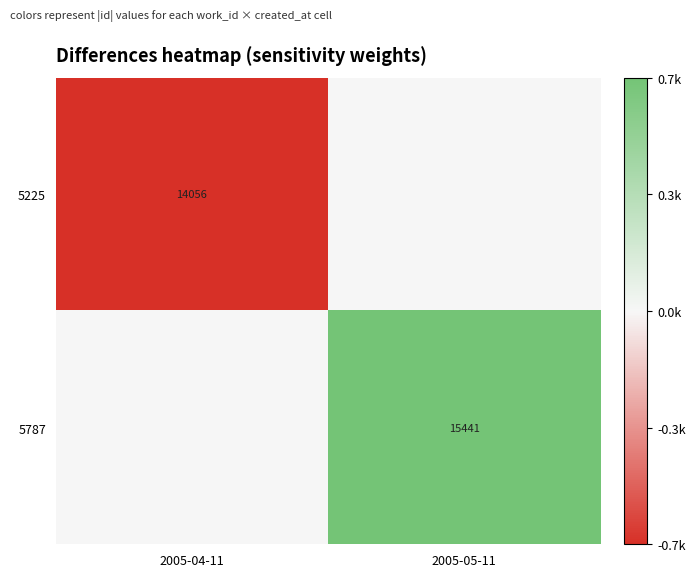

True or false: 5225 has a value of 3148 at 2005-04-11.

False